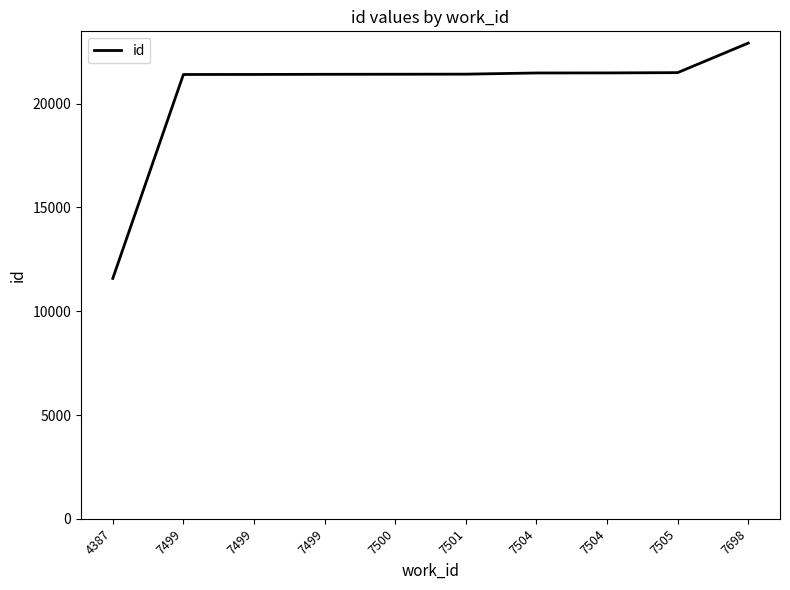

What is the value of the 1st point from the left?

11581